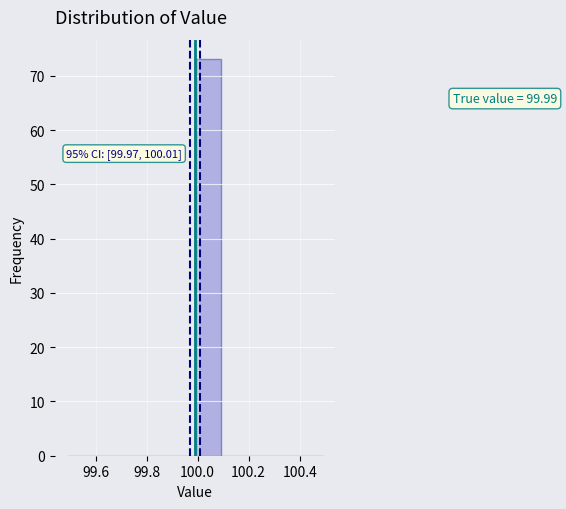

Which range on the x-axis has the tallest bar?

99.99 to 100.09